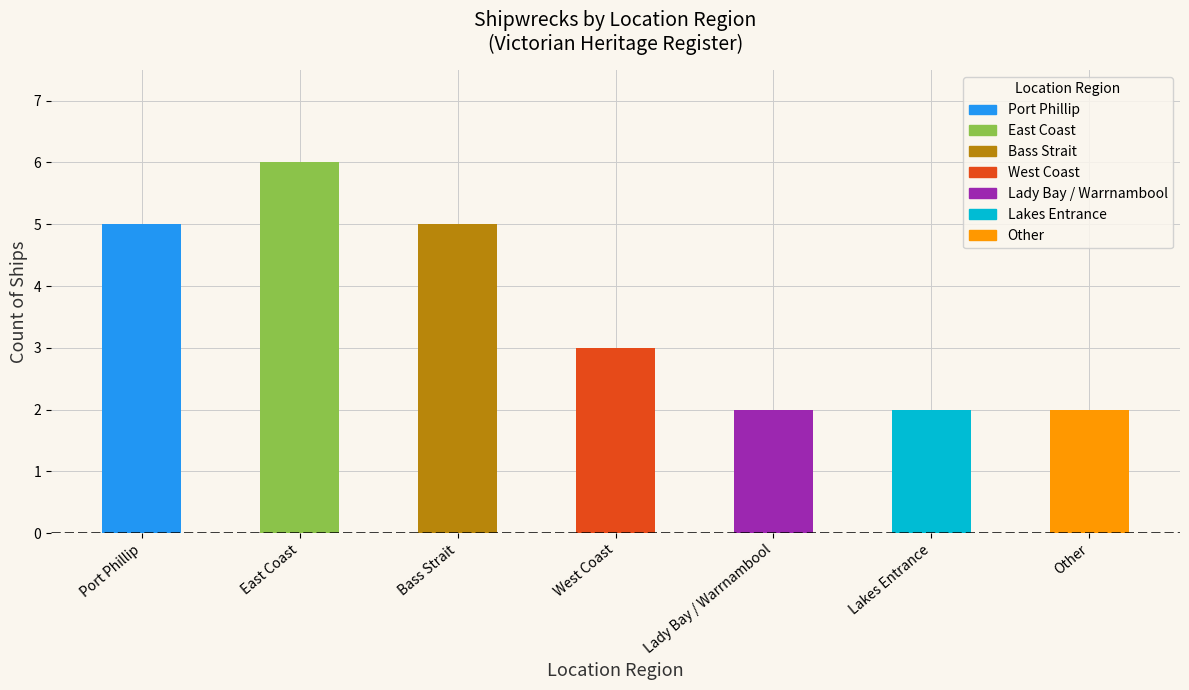

The value at Port Phillip is 5. True or false?

True